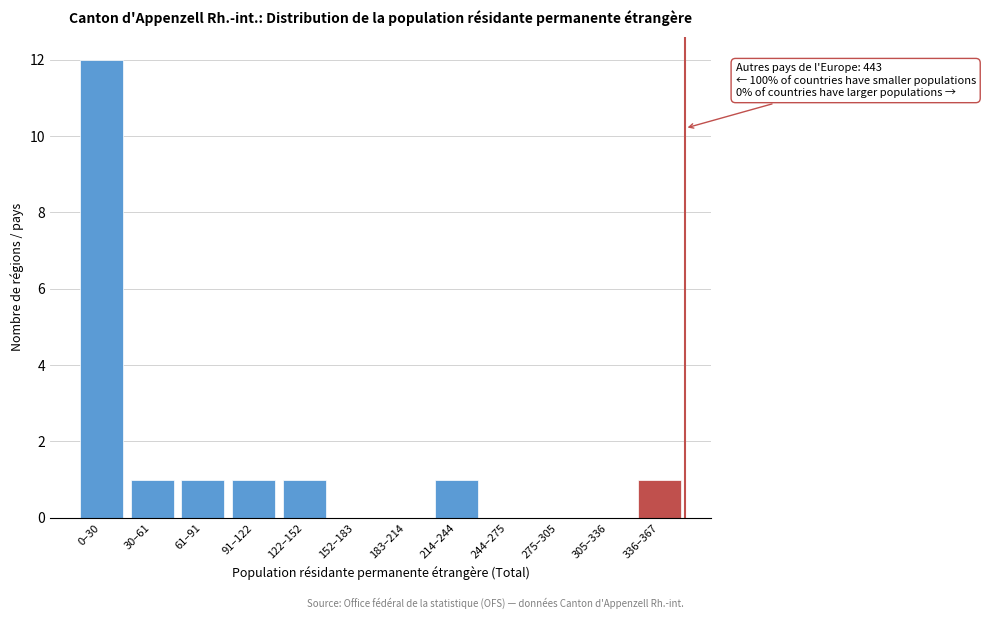

Reading right to left, list all the values displayed in this chart.

336–367=1	305–336=0	275–305=0	244–275=0	214–244=1	183–214=0	152–183=0	122–152=1	91–122=1	61–91=1	30–61=1	0–30=12